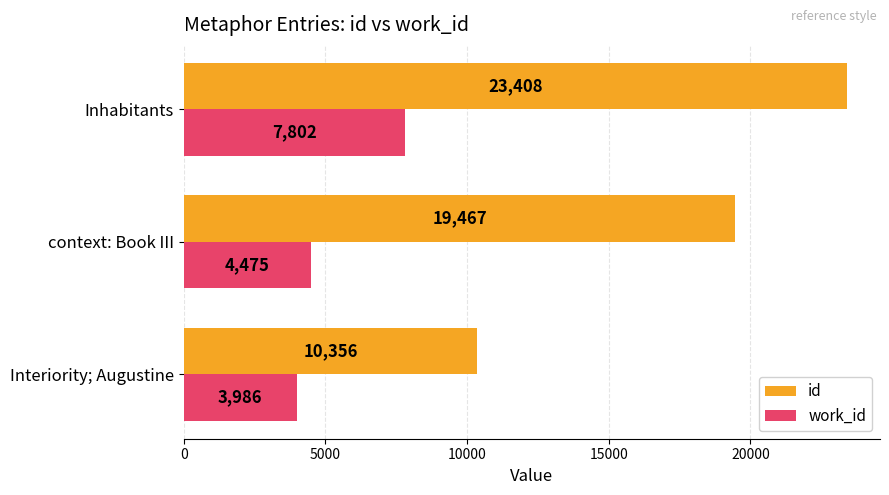

Which series changed the most between Interiority; Augustine and context: Book III?

id